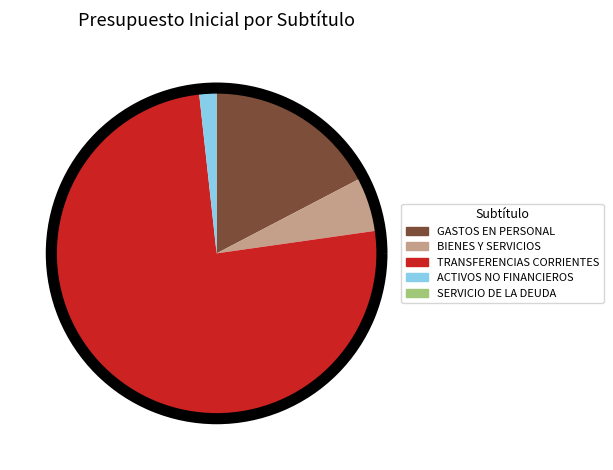

Which category accounts for the majority?

TRANSFERENCIAS CORRIENTES